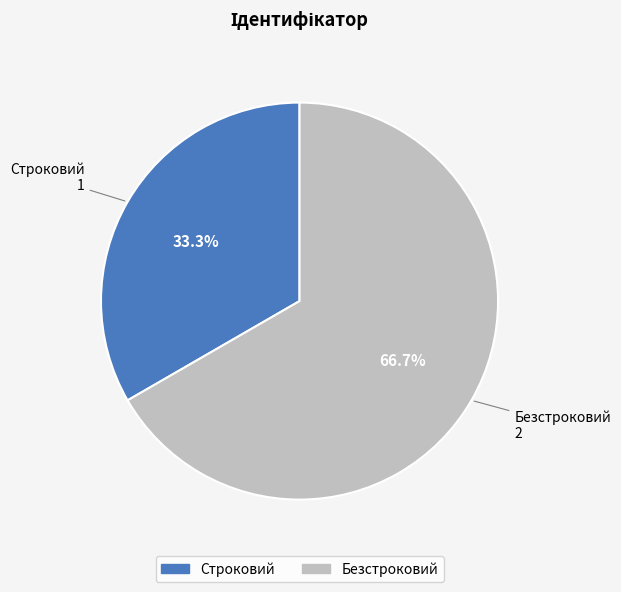

Is it true that Строковий is 33% of the pie?

True